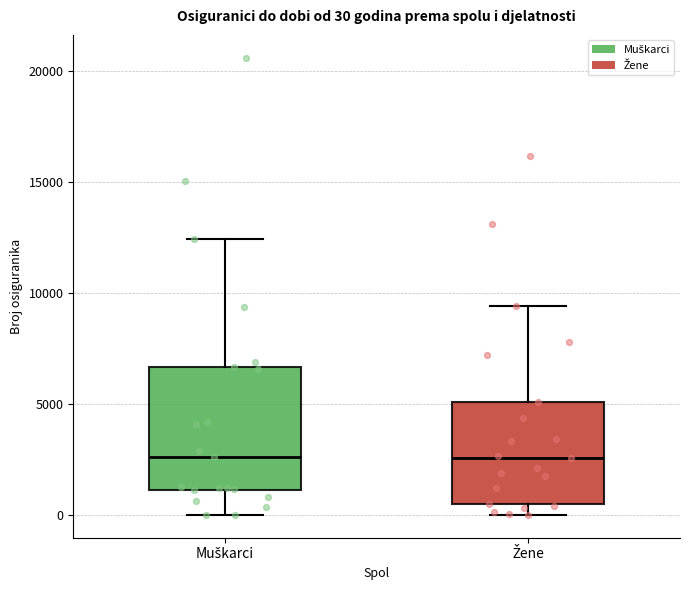

Comparing the boxes themselves (not the whiskers), which one is the tallest?

Muškarci